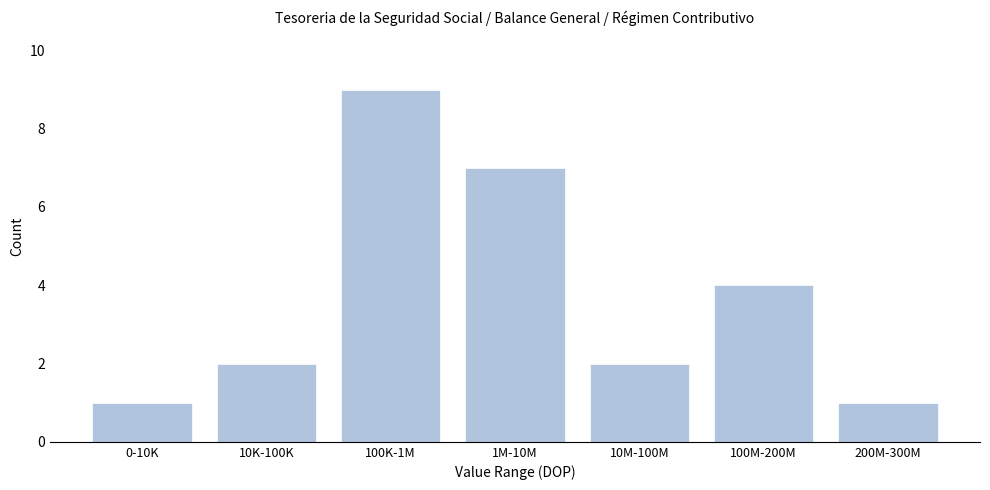

Reading right to left, extract all data points from this chart.

200M-300M=1	100M-200M=4	10M-100M=2	1M-10M=7	100K-1M=9	10K-100K=2	0-10K=1